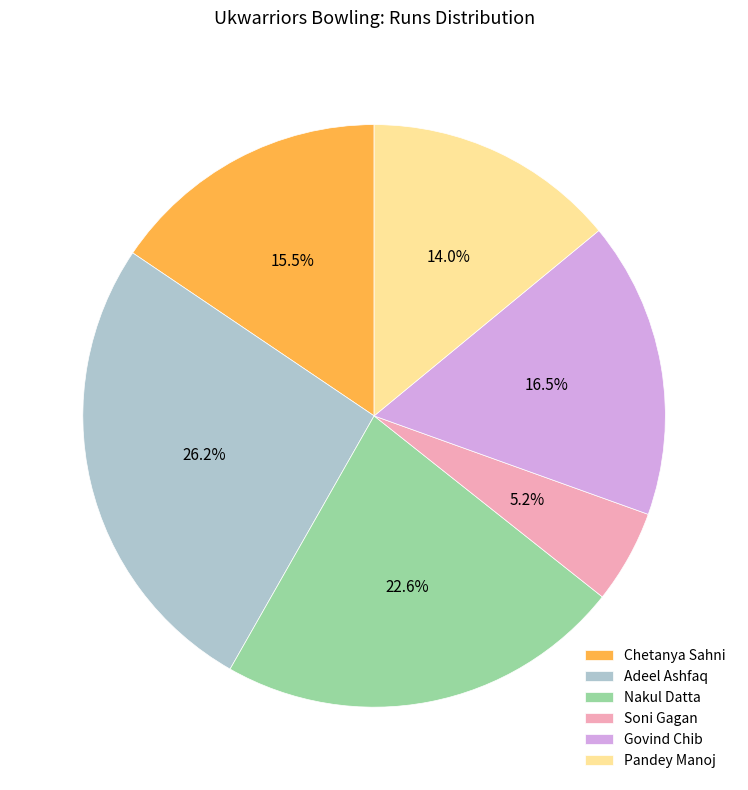

Is it true that Pandey Manoj is 14% of the pie?

True